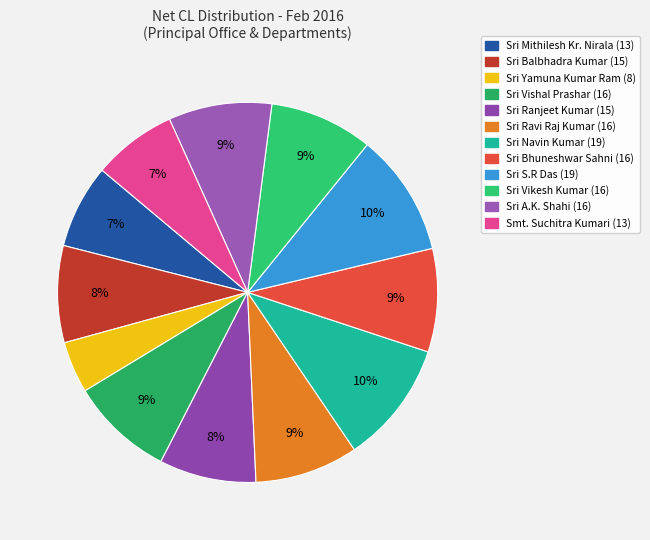

Count the number of slices in the pie.

12